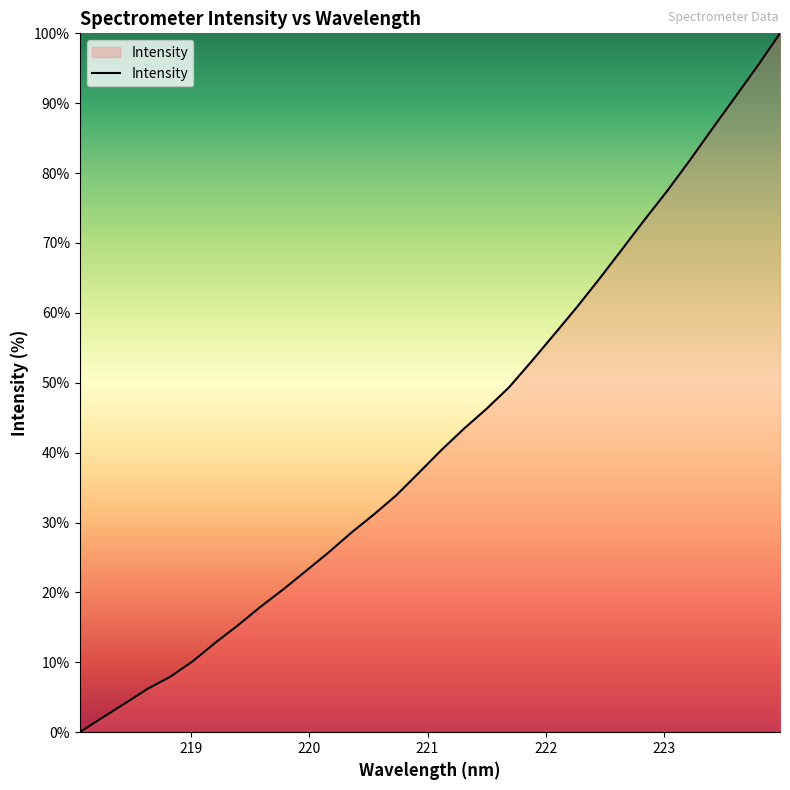

What is the maximum value shown in the chart?

100.0